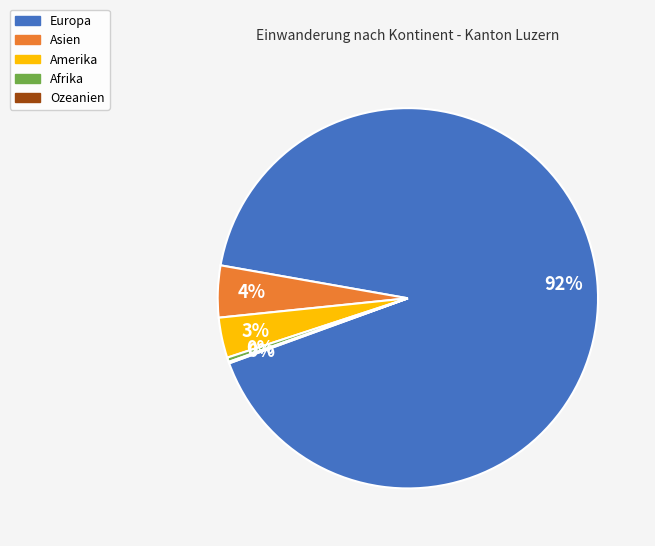

Which slice is the largest?

Europa